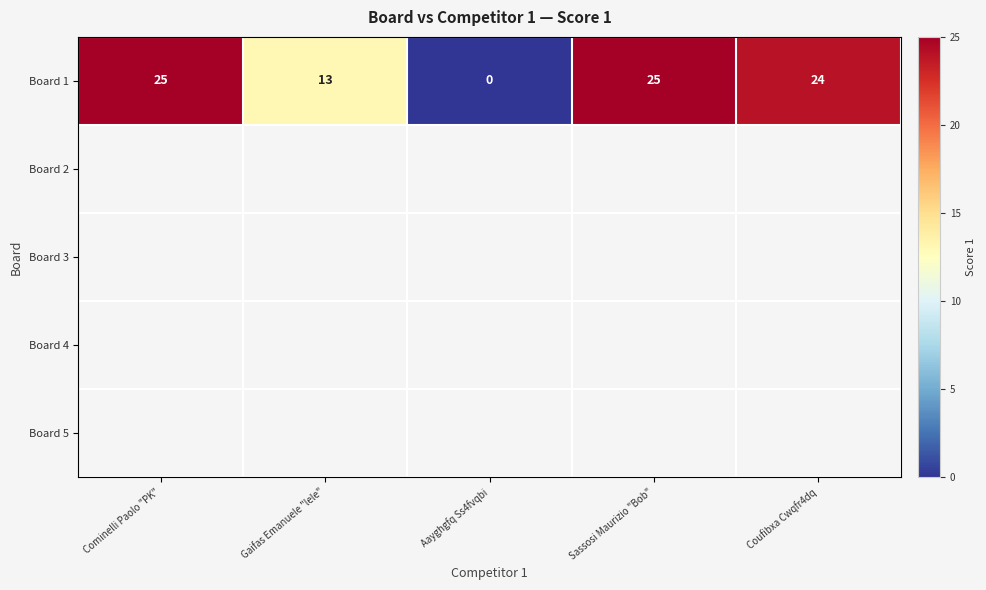

Where is Board 1 nearest to the value 12?

Gaifas Emanuele "lele"